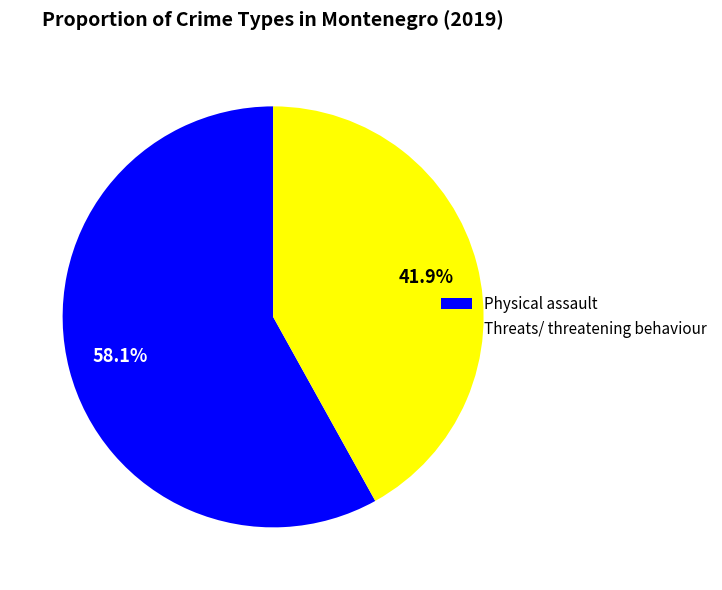

What is the largest slice in the pie chart?

Physical assault